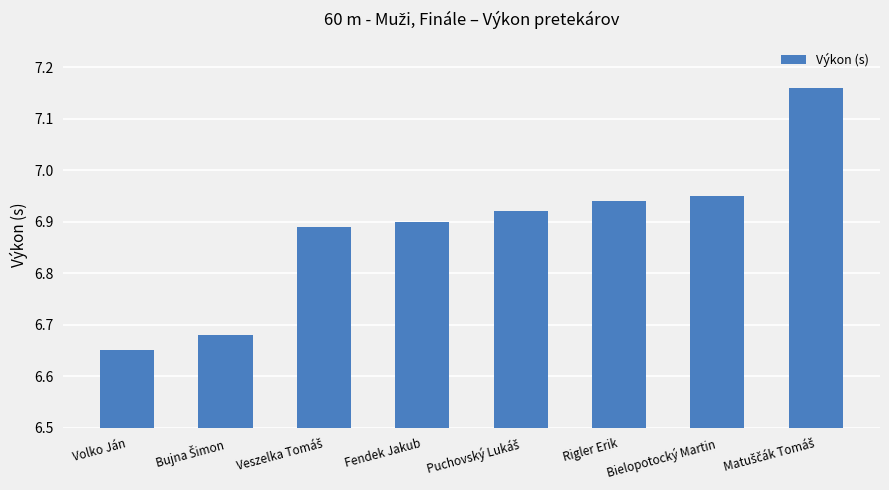

At which label is the value closest to 6?

Volko Ján